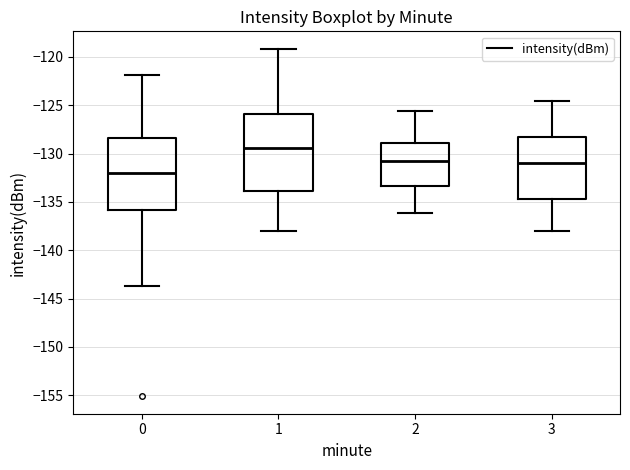

Which box is the tallest, from its lower edge to its upper edge?

1